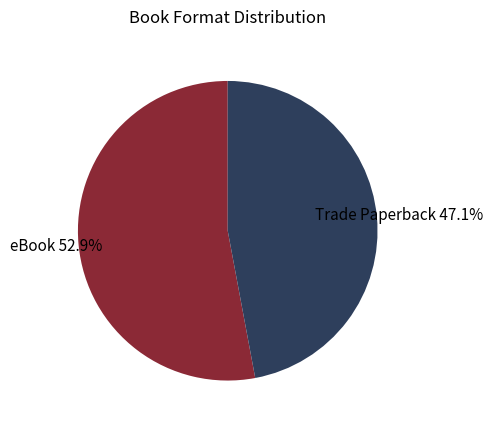

True or false: Trade Paperback accounts for 38% of the total.

False